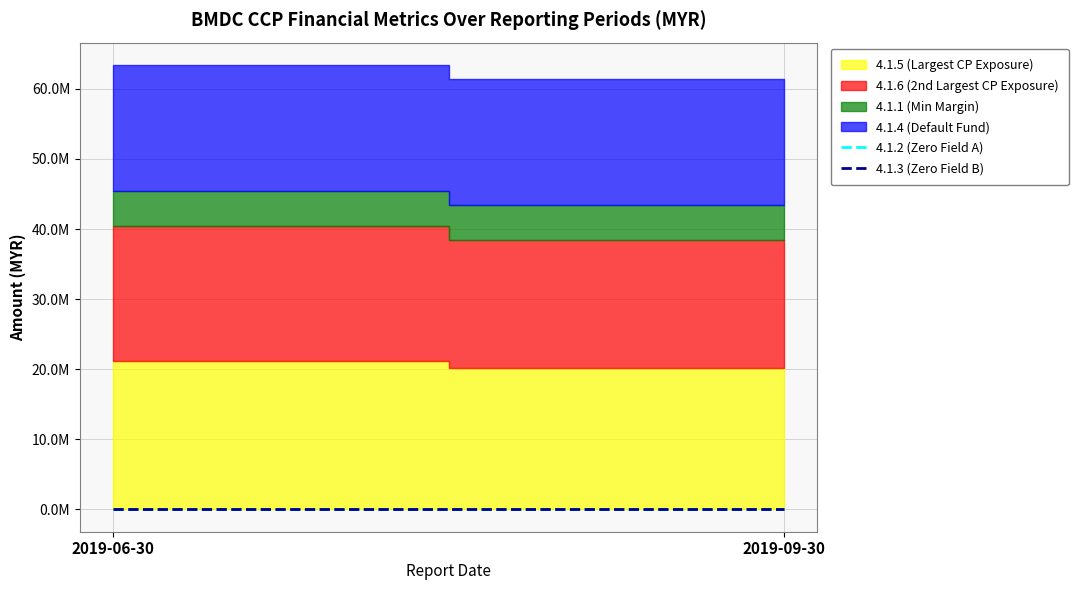

Between 2019-06-30 and 2019-09-30, which series saw the biggest shift?

4.1.6 (2nd Largest CP Exposure)